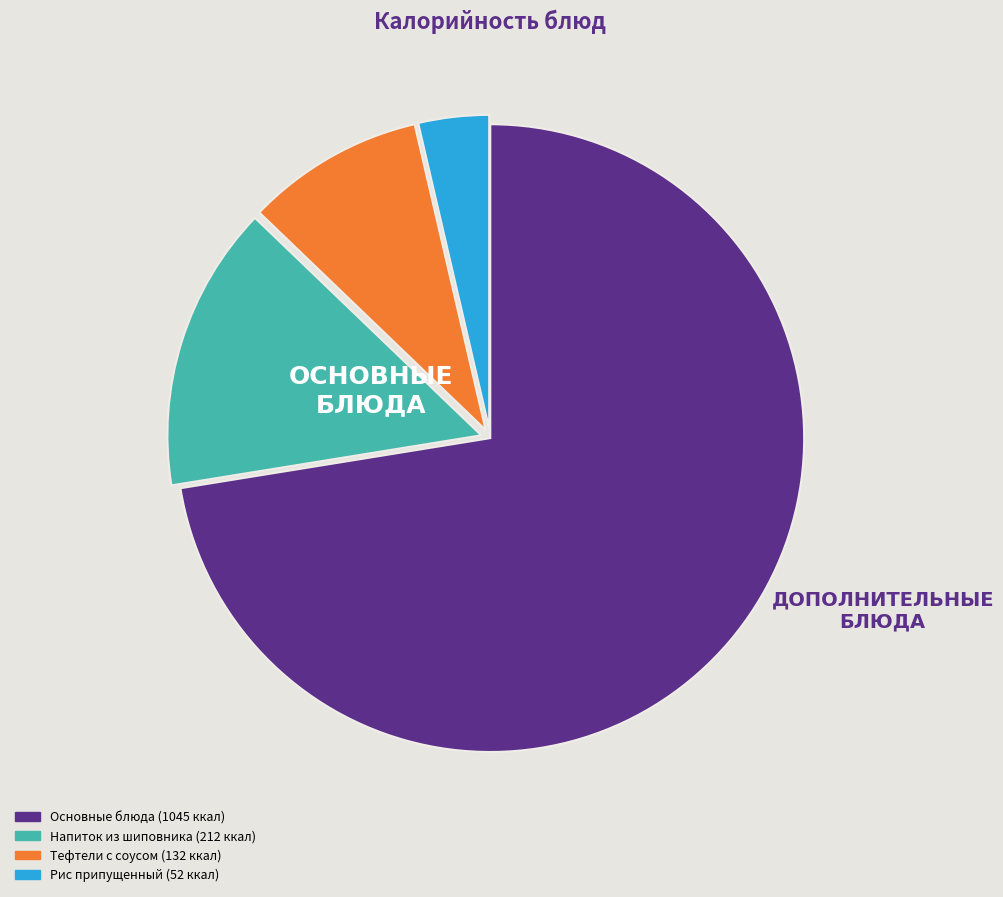

Is there any slice that represents more than half of the pie?

Yes